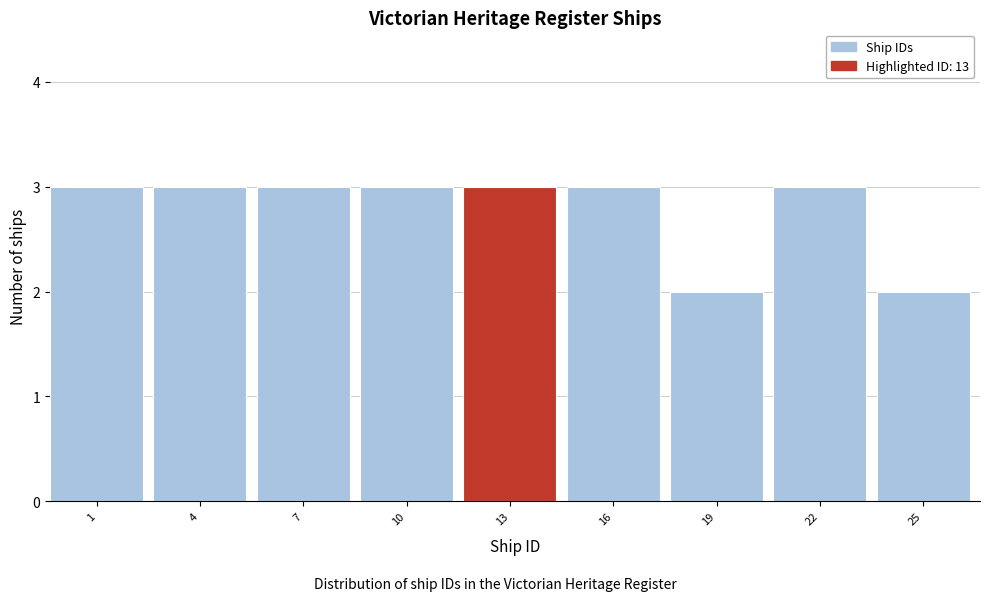

Reading right to left, transcribe all the data shown in this chart.

2	3	2	3	3	3	3	3	3